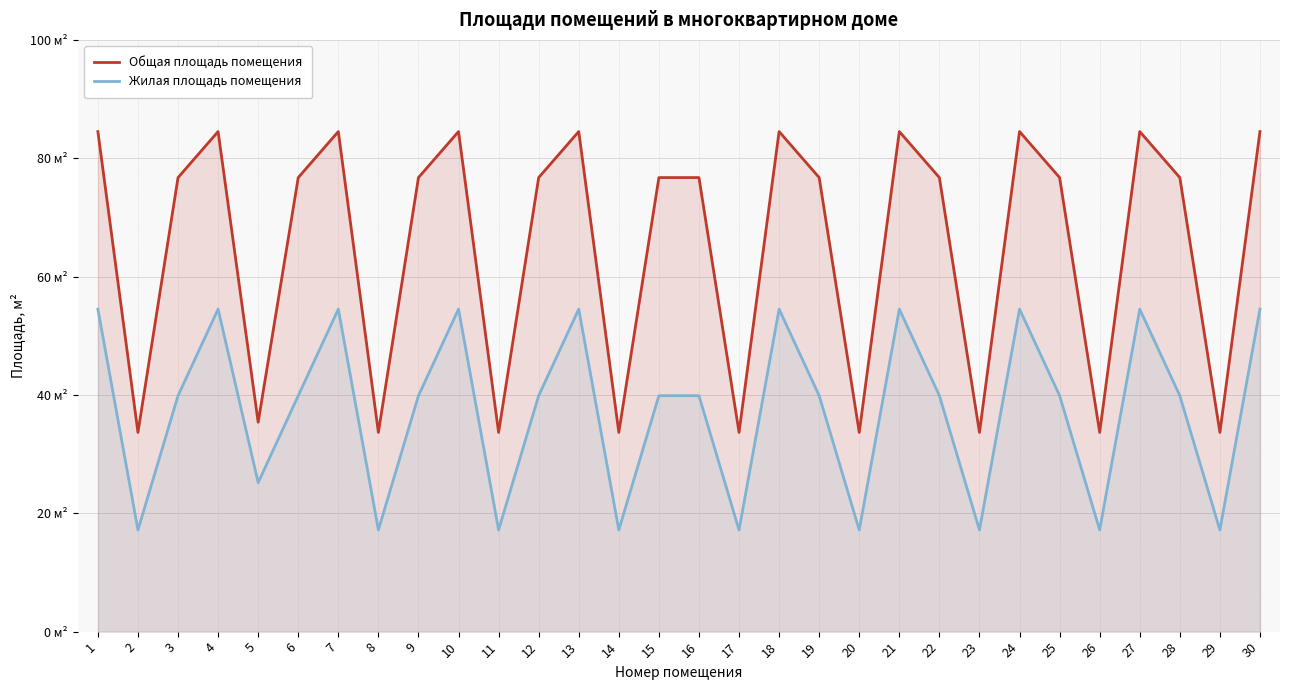

What are all the series names shown in the legend?

Общая площадь помещения, Жилая площадь помещения